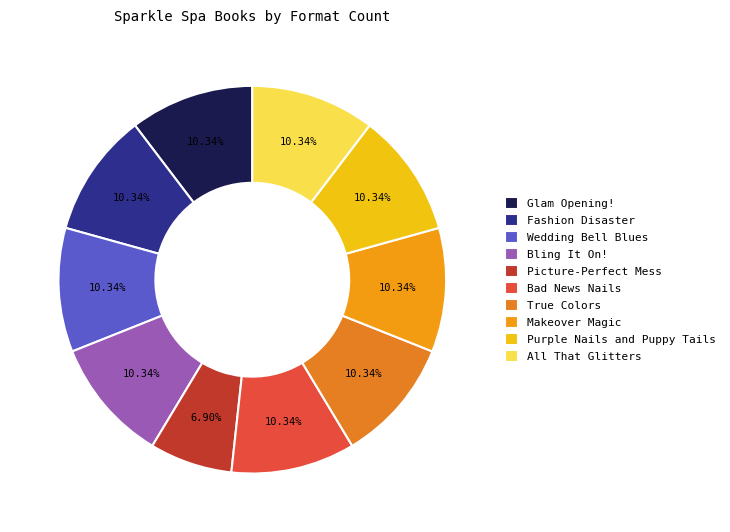

Combined, do Bad News Nails and Fashion Disaster account for over 50%?

No